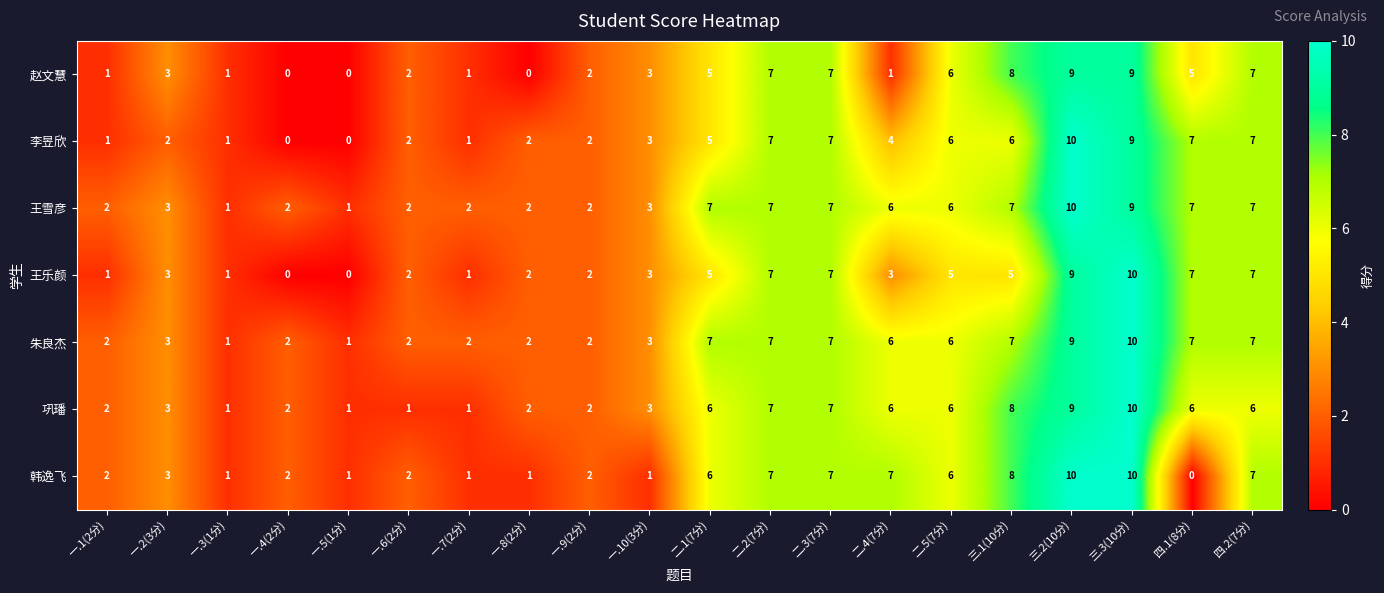

The 韩逸飞 series shows 2 at 一.6(2分). True or false?

True